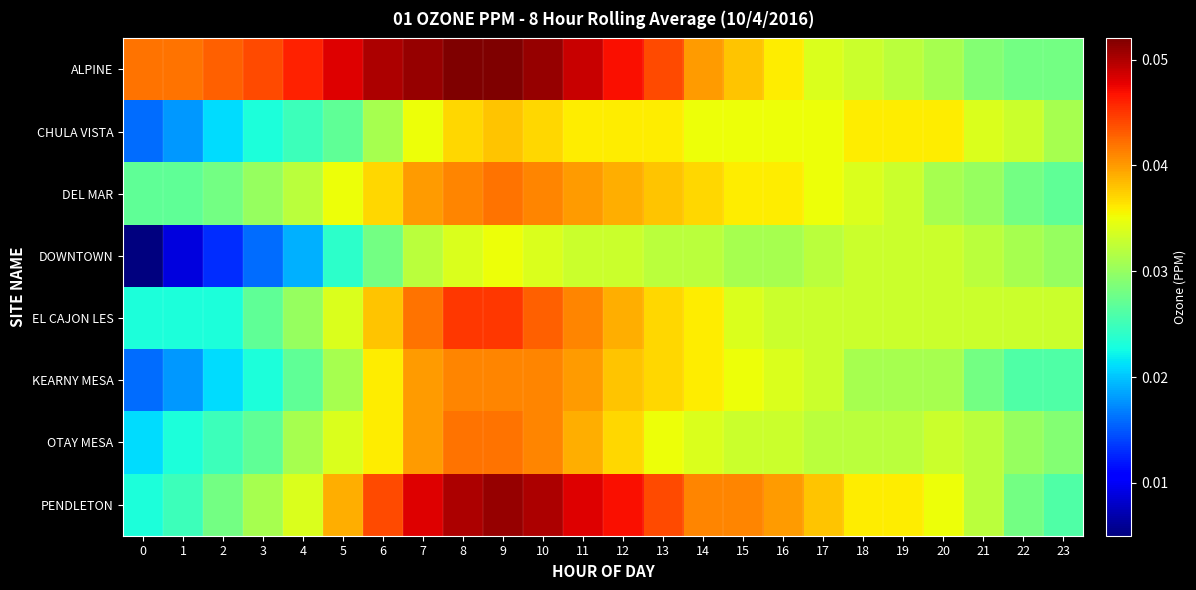

Reading left to right, transcribe all the data shown in this chart.

ALPINE: 0=0.0	1=0.0	2=0.0	3=0.0	4=0.0	5=0.0	6=0.1	7=0.1	8=0.1	9=0.1	10=0.1	11=0.0	12=0.0	13=0.0	14=0.0	15=0.0	16=0.0	17=0.0	18=0.0	19=0.0	20=0.0	21=0.0	22=0.0	23=0.0
CHULA VISTA: 0=0.0	1=0.0	2=0.0	3=0.0	4=0.0	5=0.0	6=0.0	7=0.0	8=0.0	9=0.0	10=0.0	11=0.0	12=0.0	13=0.0	14=0.0	15=0.0	16=0.0	17=0.0	18=0.0	19=0.0	20=0.0	21=0.0	22=0.0	23=0.0
DEL MAR: 0=0.0	1=0.0	2=0.0	3=0.0	4=0.0	5=0.0	6=0.0	7=0.0	8=0.0	9=0.0	10=0.0	11=0.0	12=0.0	13=0.0	14=0.0	15=0.0	16=0.0	17=0.0	18=0.0	19=0.0	20=0.0	21=0.0	22=0.0	23=0.0
DOWNTOWN: 0=0.0	1=0.0	2=0.0	3=0.0	4=0.0	5=0.0	6=0.0	7=0.0	8=0.0	9=0.0	10=0.0	11=0.0	12=0.0	13=0.0	14=0.0	15=0.0	16=0.0	17=0.0	18=0.0	19=0.0	20=0.0	21=0.0	22=0.0	23=0.0
EL CAJON LES: 0=0.0	1=0.0	2=0.0	3=0.0	4=0.0	5=0.0	6=0.0	7=0.0	8=0.0	9=0.0	10=0.0	11=0.0	12=0.0	13=0.0	14=0.0	15=0.0	16=0.0	17=0.0	18=0.0	19=0.0	20=0.0	21=0.0	22=0.0	23=0.0
KEARNY MESA: 0=0.0	1=0.0	2=0.0	3=0.0	4=0.0	5=0.0	6=0.0	7=0.0	8=0.0	9=0.0	10=0.0	11=0.0	12=0.0	13=0.0	14=0.0	15=0.0	16=0.0	17=0.0	18=0.0	19=0.0	20=0.0	21=0.0	22=0.0	23=0.0
OTAY MESA: 0=0.0	1=0.0	2=0.0	3=0.0	4=0.0	5=0.0	6=0.0	7=0.0	8=0.0	9=0.0	10=0.0	11=0.0	12=0.0	13=0.0	14=0.0	15=0.0	16=0.0	17=0.0	18=0.0	19=0.0	20=0.0	21=0.0	22=0.0	23=0.0
PENDLETON: 0=0.0	1=0.0	2=0.0	3=0.0	4=0.0	5=0.0	6=0.0	7=0.0	8=0.1	9=0.1	10=0.1	11=0.0	12=0.0	13=0.0	14=0.0	15=0.0	16=0.0	17=0.0	18=0.0	19=0.0	20=0.0	21=0.0	22=0.0	23=0.0